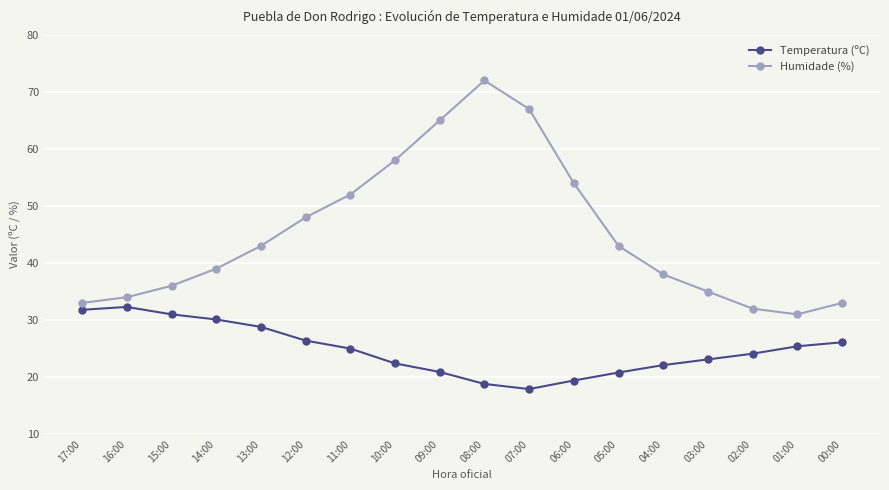

True or false: Humidade (%) and Temperatura (ºC) intersect in this chart.

False